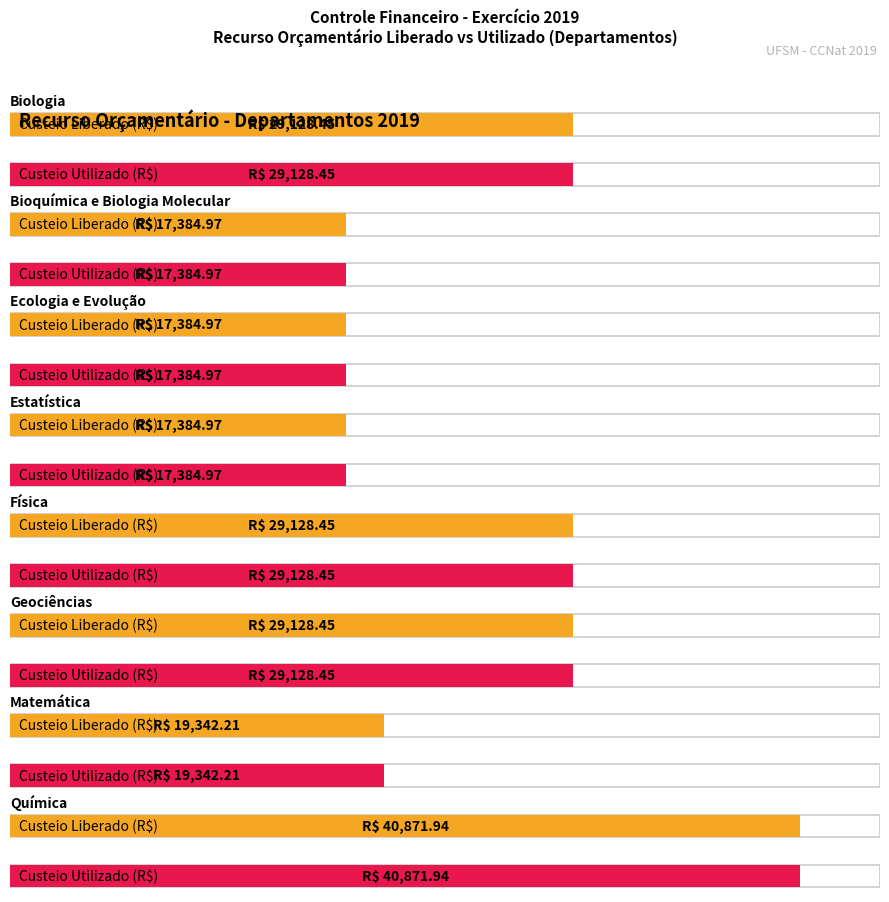

What is the label of the 6th bar from the left?

Geociências